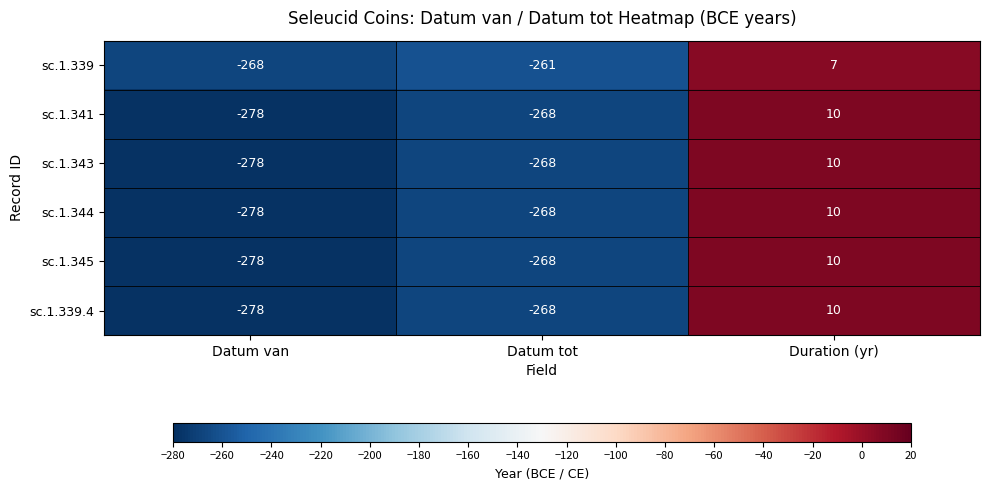

What is the spread (max minus min) of values at Datum tot?

7